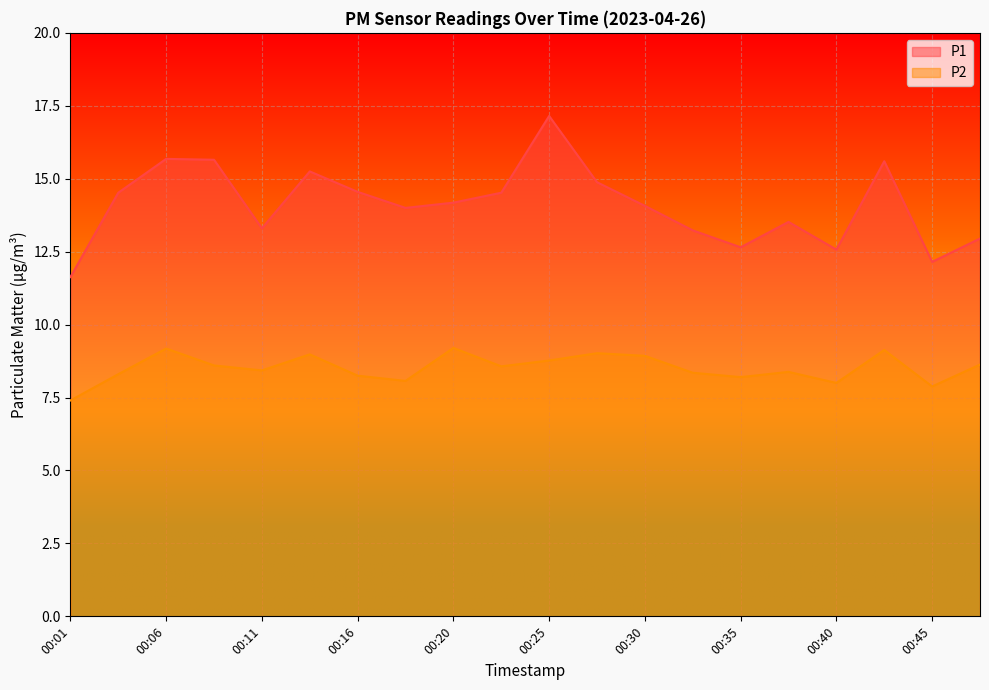

Reading right to left, what are all the values shown in this chart?

P1: 12.9	12.2	15.6	12.6	13.5	12.7	13.2	14.1	14.9	17.1	14.5	14.2	14.0	14.6	15.2	13.3	15.7	15.7	14.5	11.6
P2: 8.6	7.9	9.1	8.0	8.4	8.2	8.3	8.9	9.0	8.8	8.6	9.2	8.1	8.2	9.0	8.4	8.6	9.2	8.3	7.4